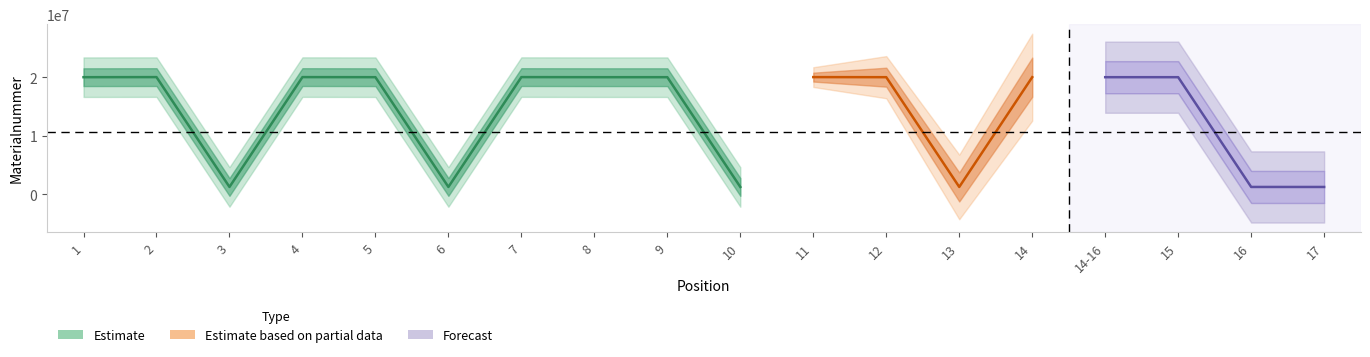

Between 3 and 11, which is larger?

11